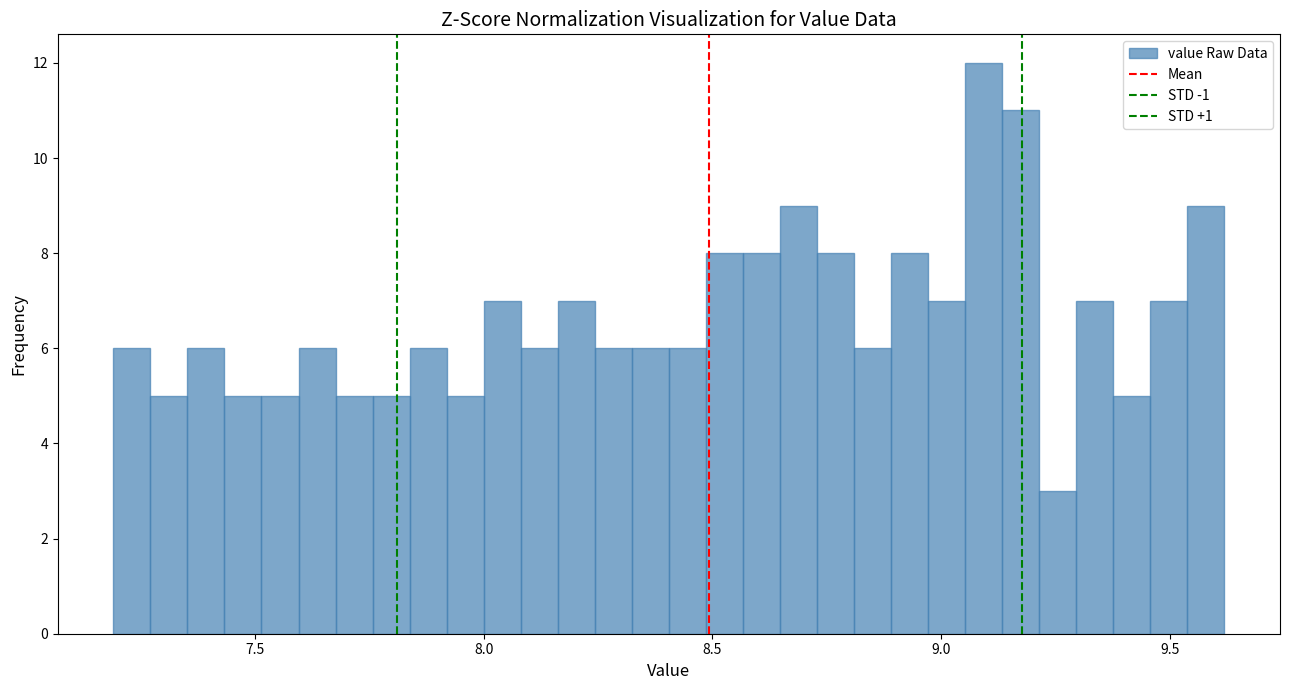

Read against the x-axis, roughly where is the centre of the tallest bar?

9.10